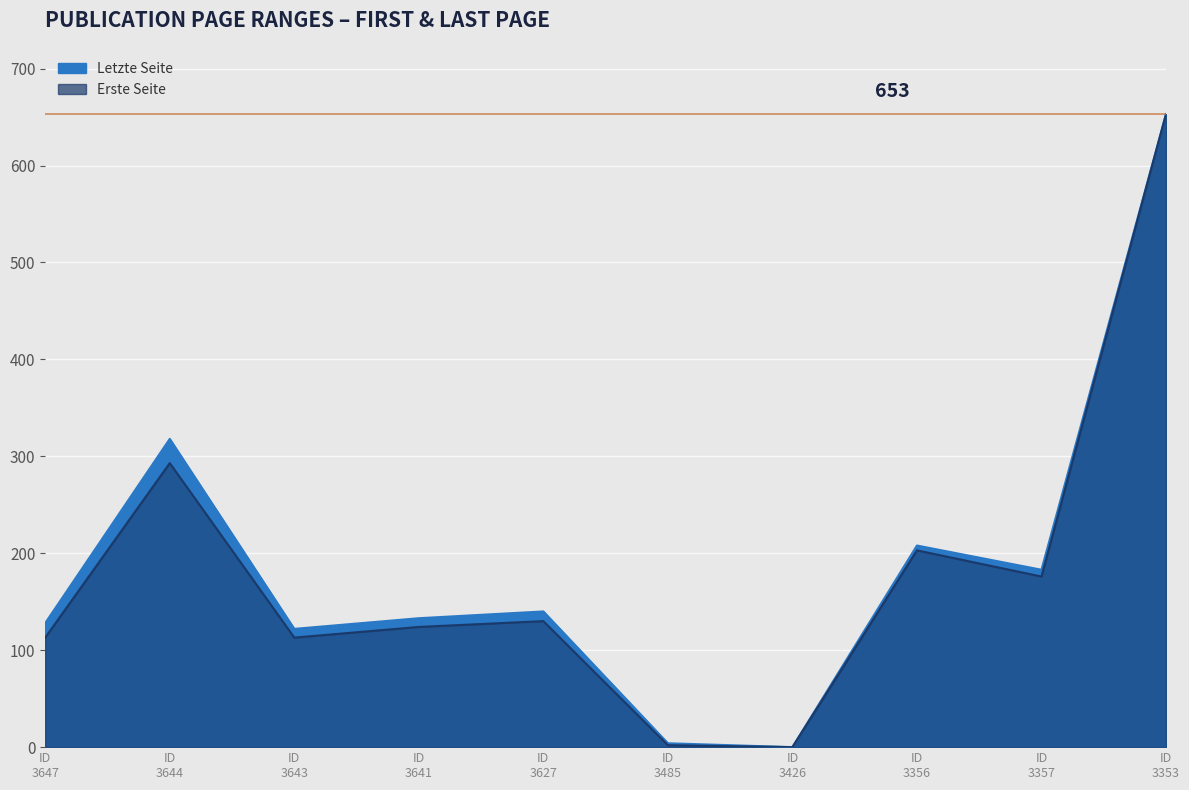

How many data points in Erste Seite are less than 130?

5